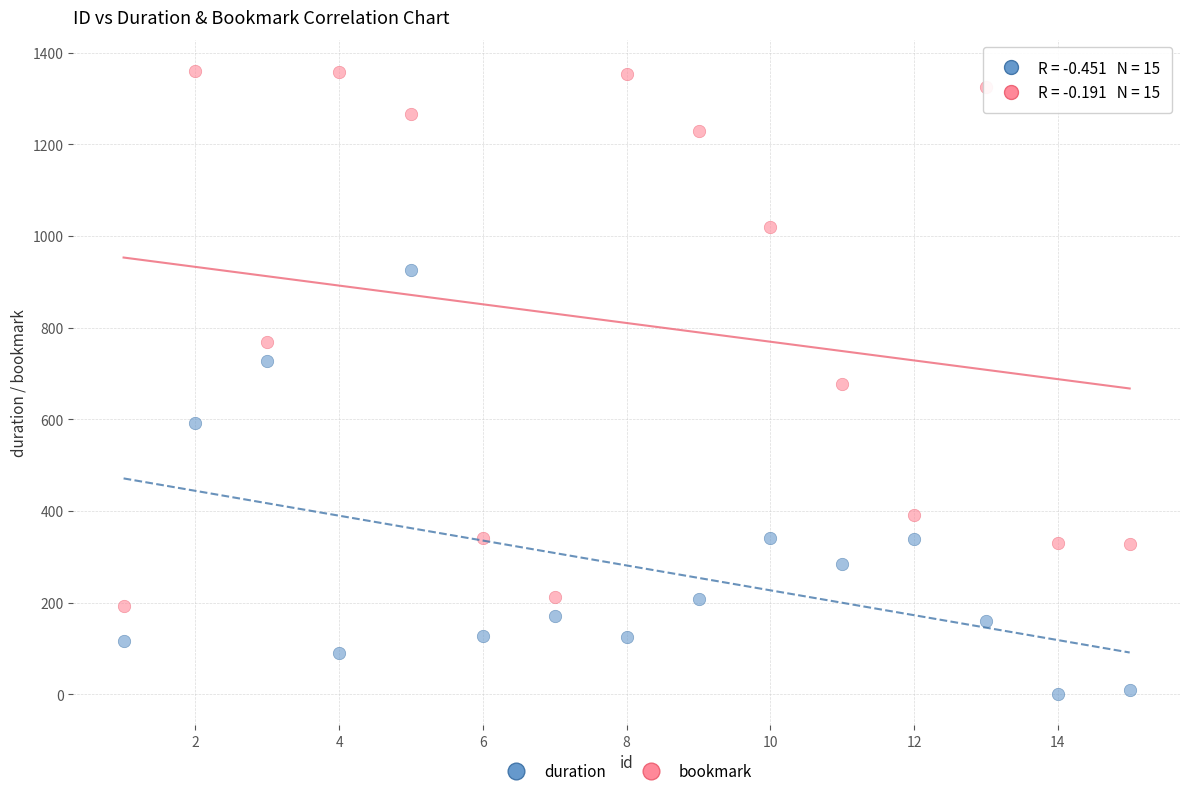

Across all data points, what is the range of X values (max minus min)?

14